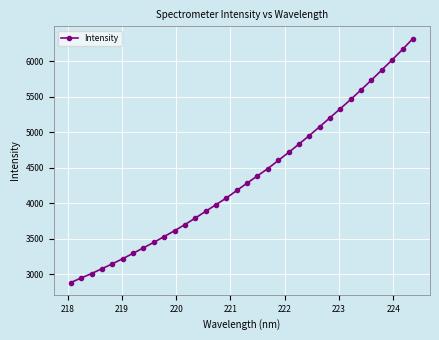

What is the maximum value shown in the chart?

6320.9